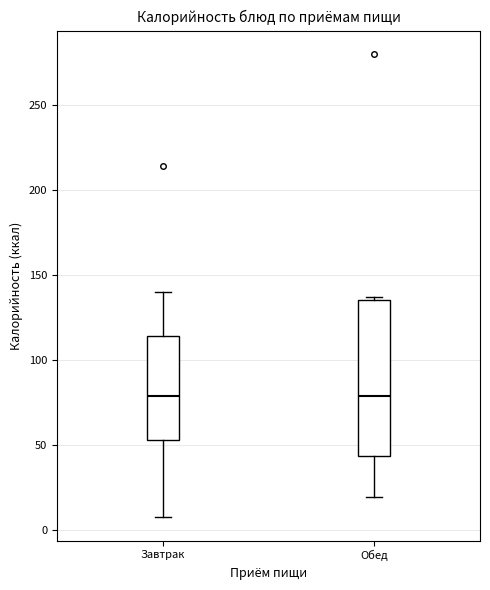

Reading left to right, transcribe this box plot: for each box, give where its median line is, the range the box spans, and where its two whiskers end, as read against the y-axis. The values are not printed on the chart, so give them approximately, as read against the axis.

Завтрак: median 80, box 55 to 115, whiskers 5 to 140
Обед: median 80, box 45 to 135, whiskers 20 to 135 (just above the box's upper edge)